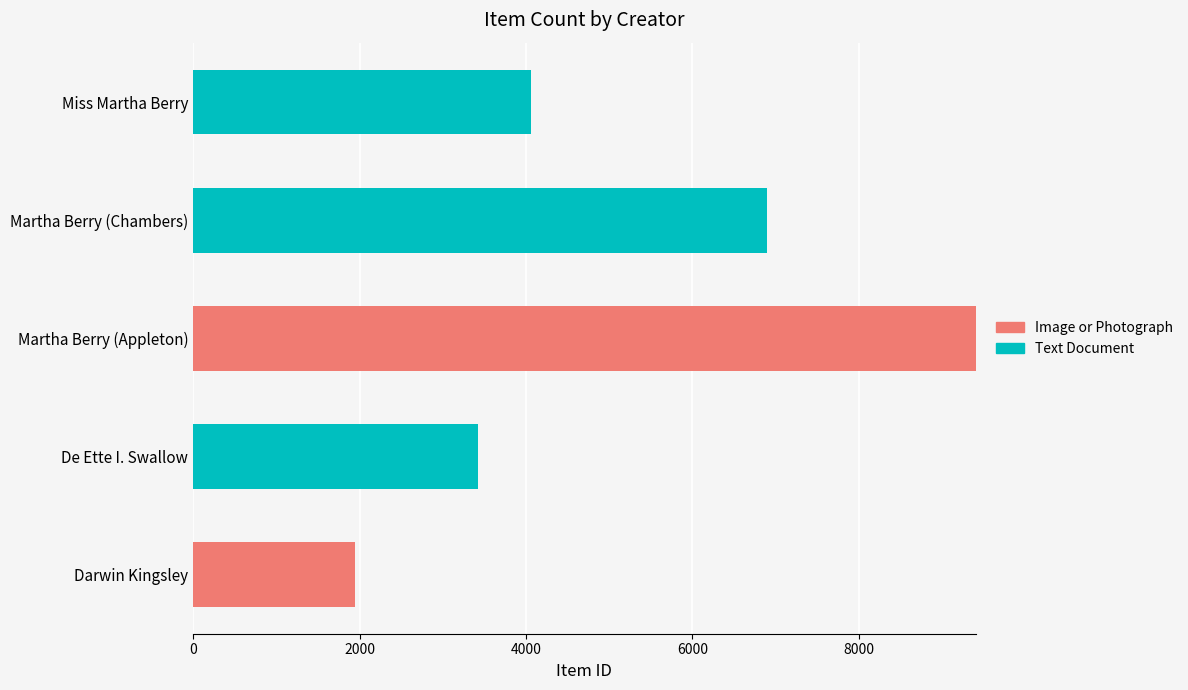

At which category is the sum across all series the highest?

Martha Berry (Appleton)